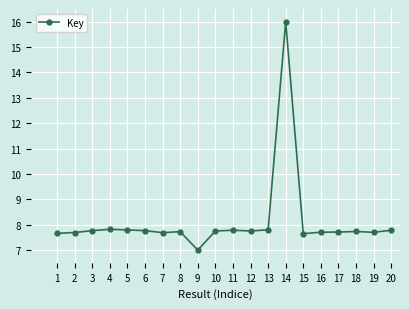

What is the value of the 14th point from the left?

16.0